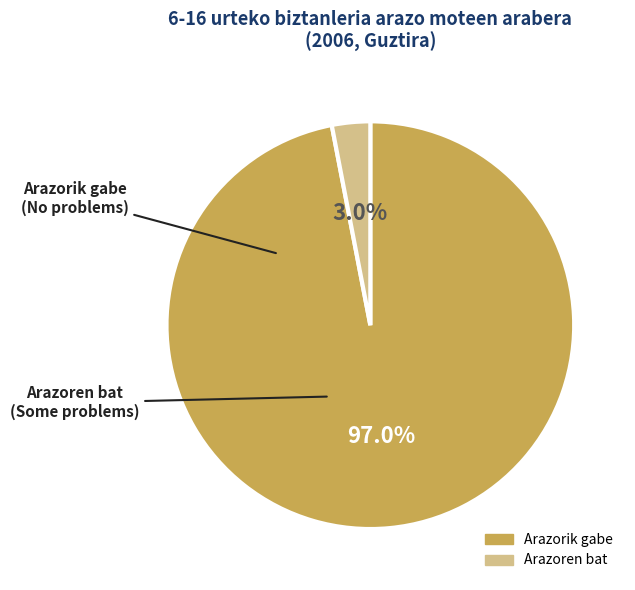

Count the number of slices in the pie.

2